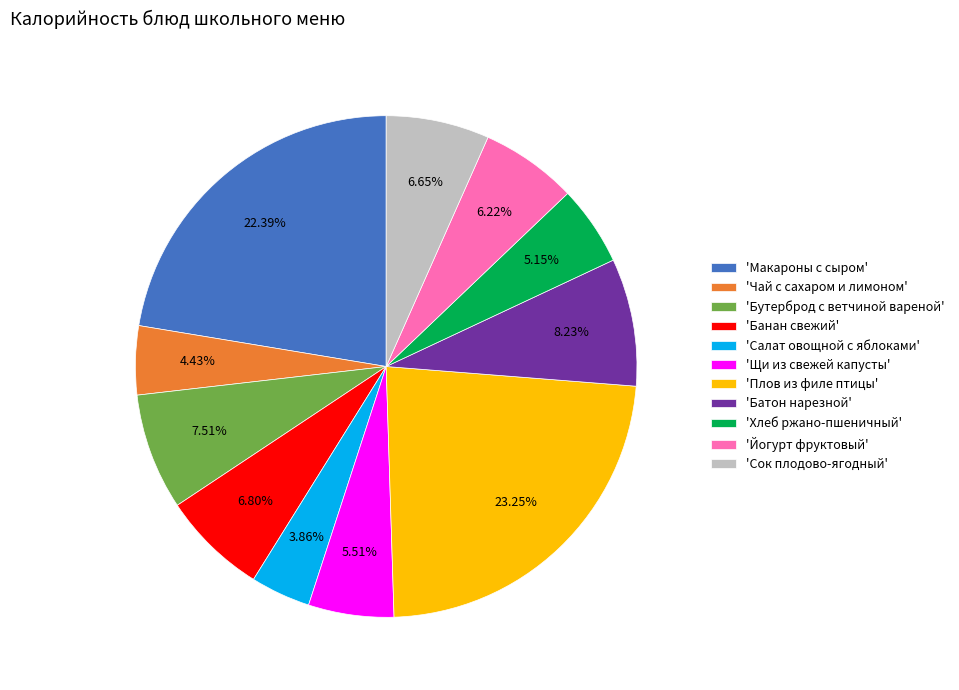

What is the ratio of the value at 'Сок плодово-ягодный' to the value at 'Чай с сахаром и лимоном'?

1.5